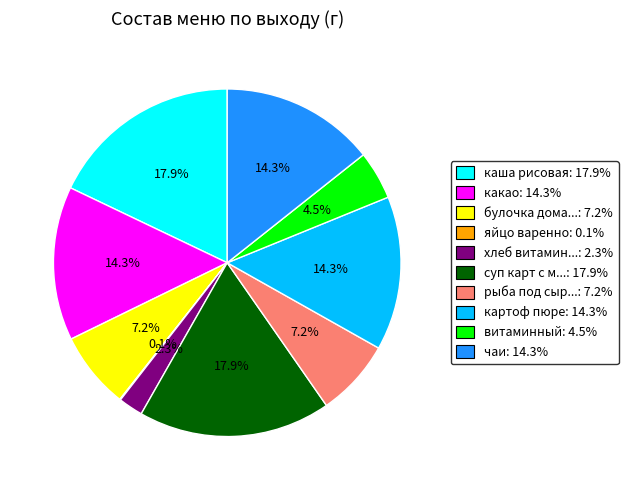

Does any single category account for the majority?

No